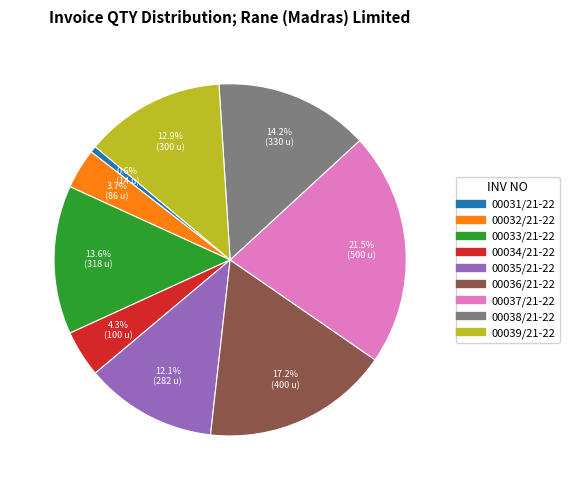

Which has a higher value, 00038/21-22 or 00039/21-22?

00038/21-22